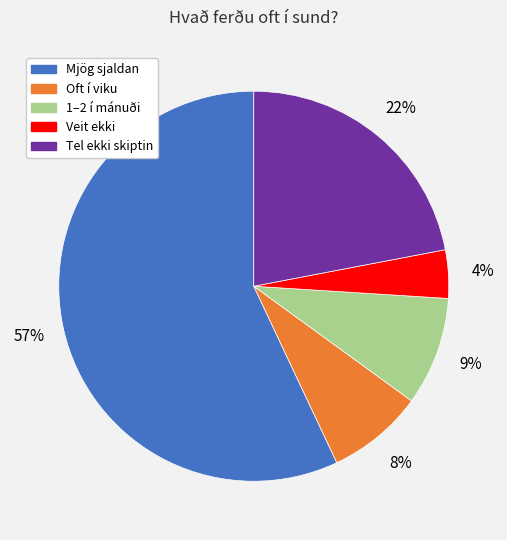

Which category accounts for the majority?

Mjög sjaldan